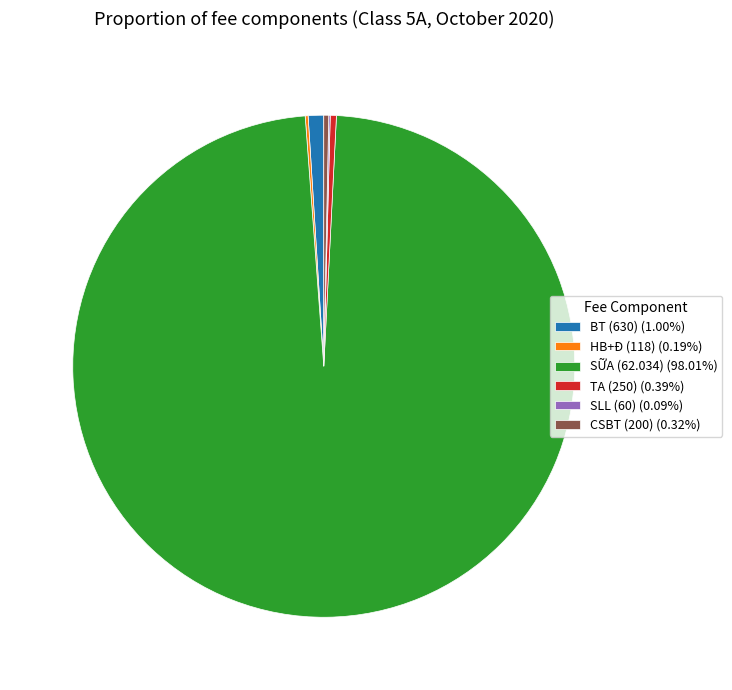

What is the ratio of the value at SỮA (62.034) (98.01%) to the value at CSBT (200) (0.32%)?

310.2